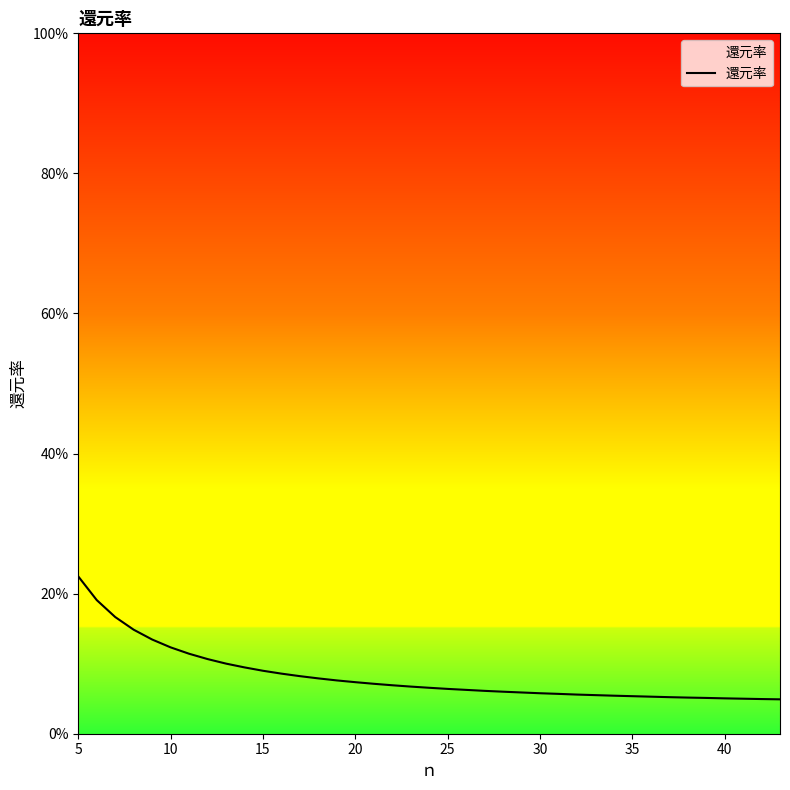

Count the values in the range 0 to 1.

39